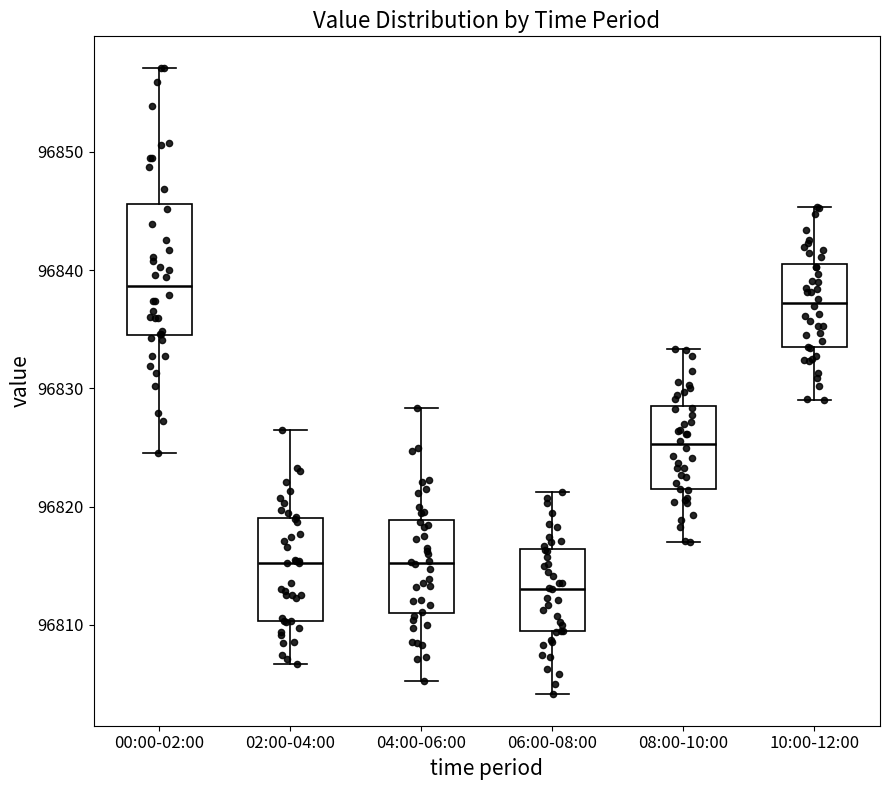

Which box is the tallest, from its lower edge to its upper edge?

00:00-02:00